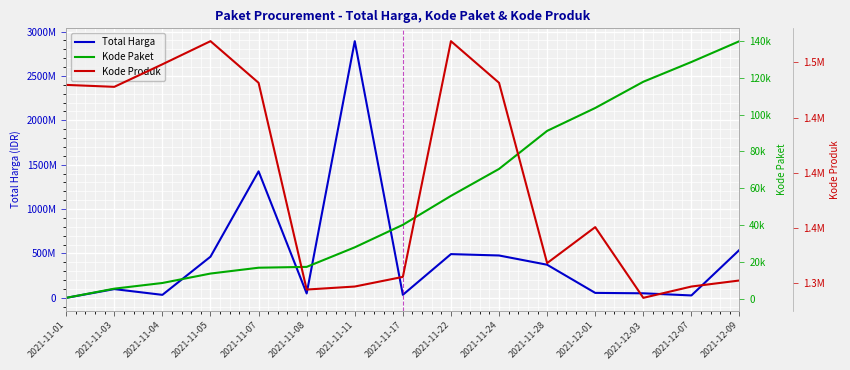

At how many categories does at least one series exceed 351584759?

7